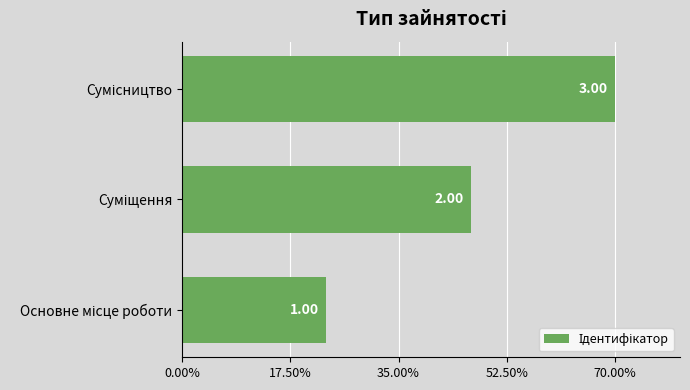

How many values are between 1 and 3?

3